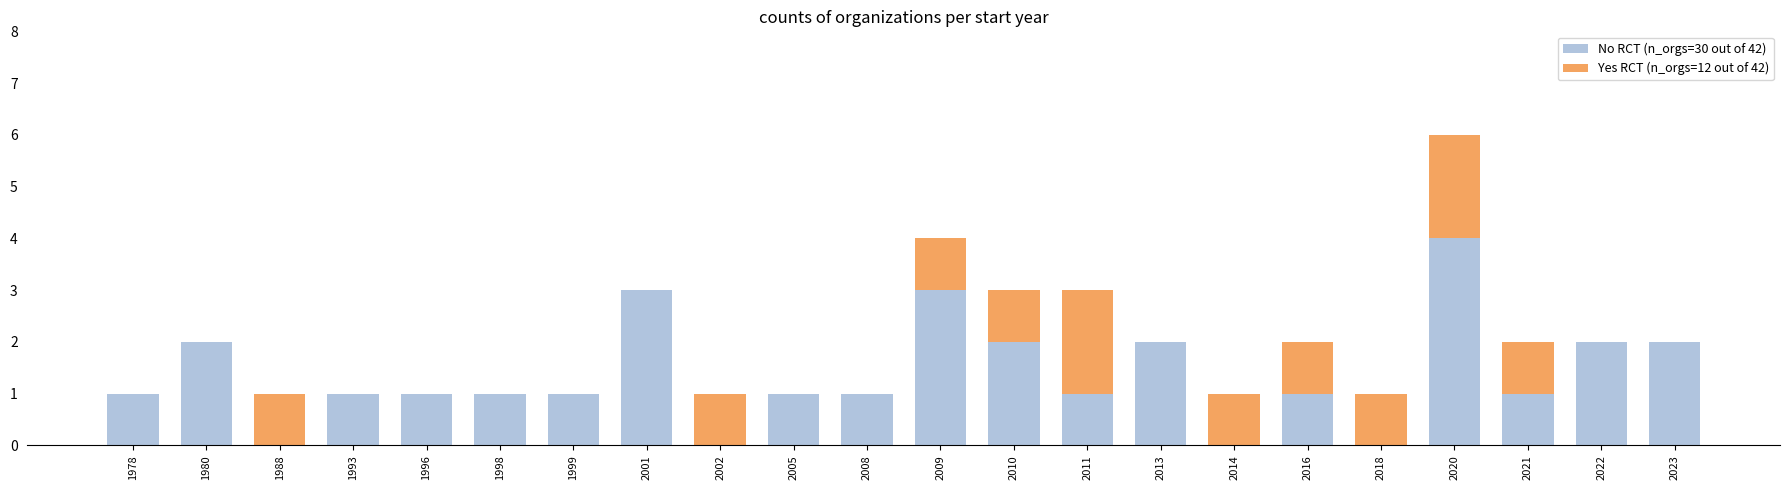

What are all the series names shown in the legend?

No RCT (n_orgs=30 out of 42), Yes RCT (n_orgs=12 out of 42)